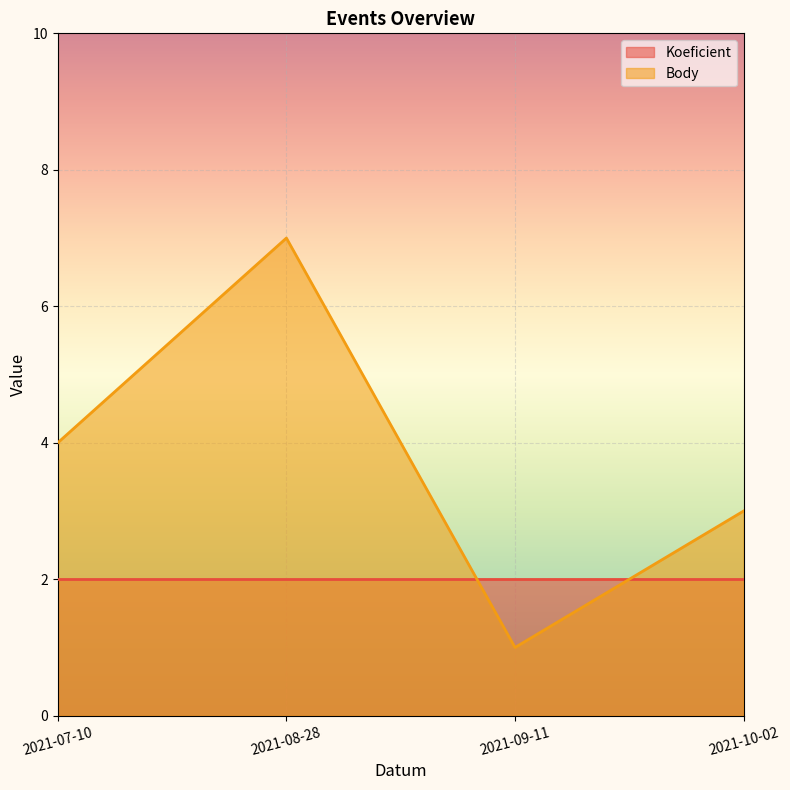

What is the sum of all values?

15